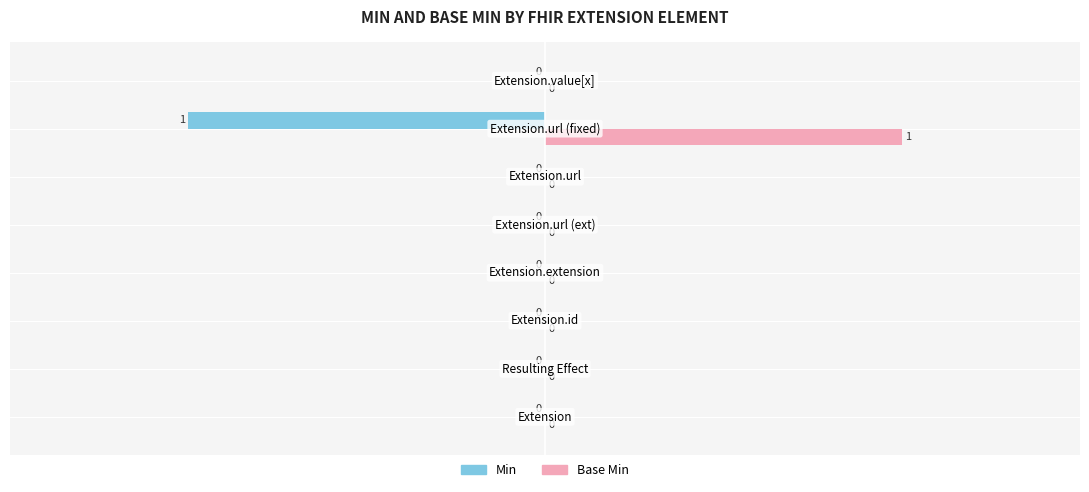

Which series has the largest total across all categories?

Base Min